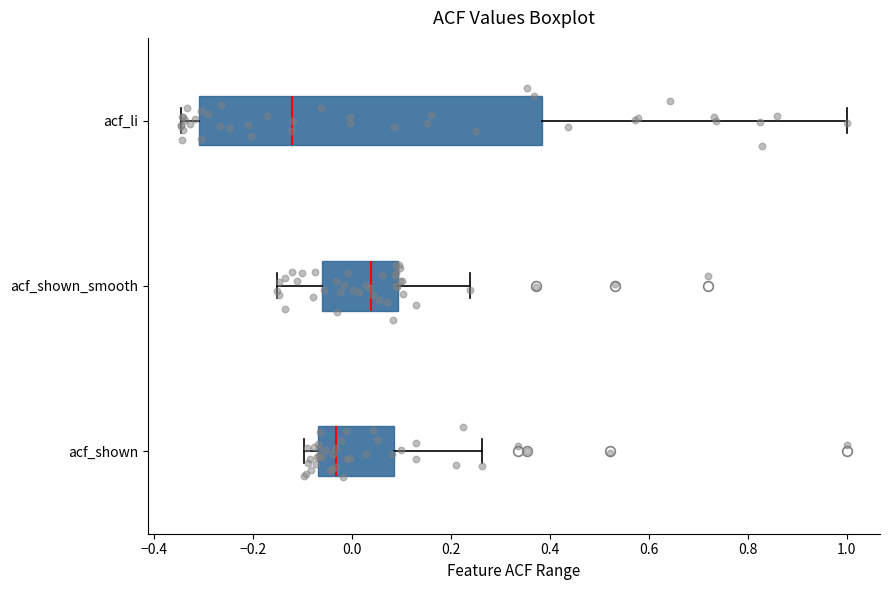

Comparing the boxes themselves (not the whiskers), which one is the widest?

acf_li